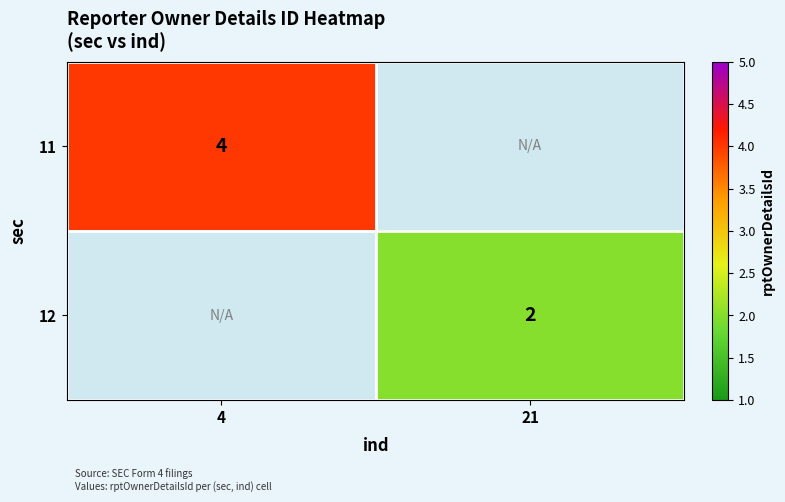

The 12 series shows 3 at 21. True or false?

False